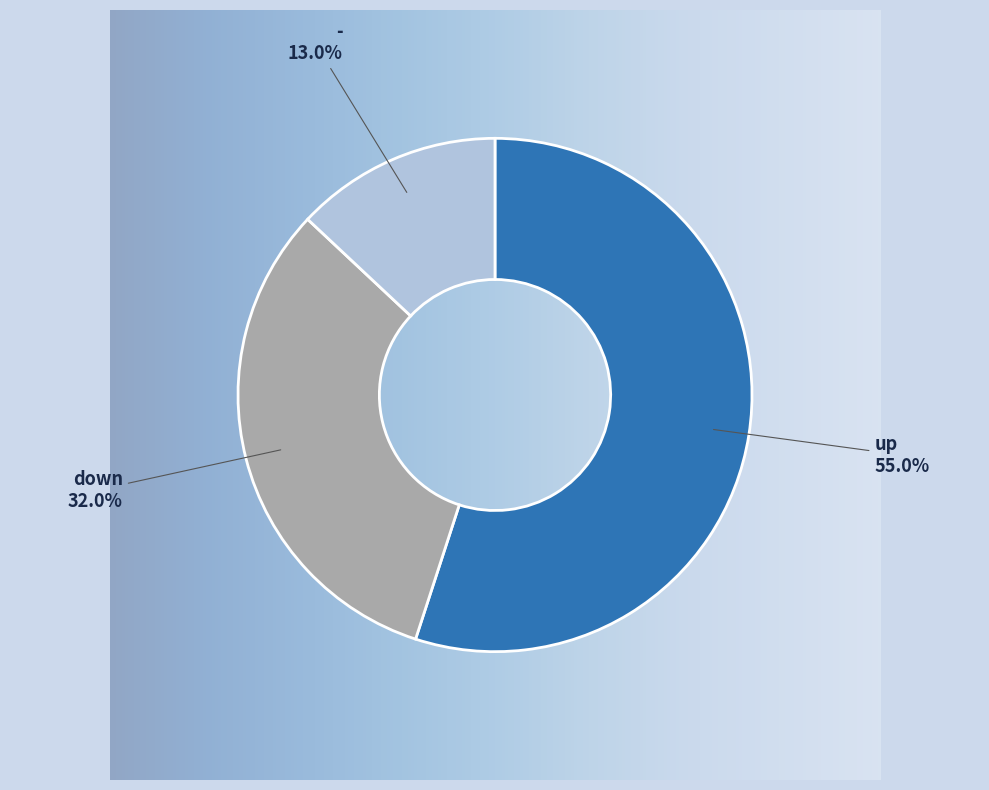

Approximately how many times larger is the value at - compared to up?

0.2